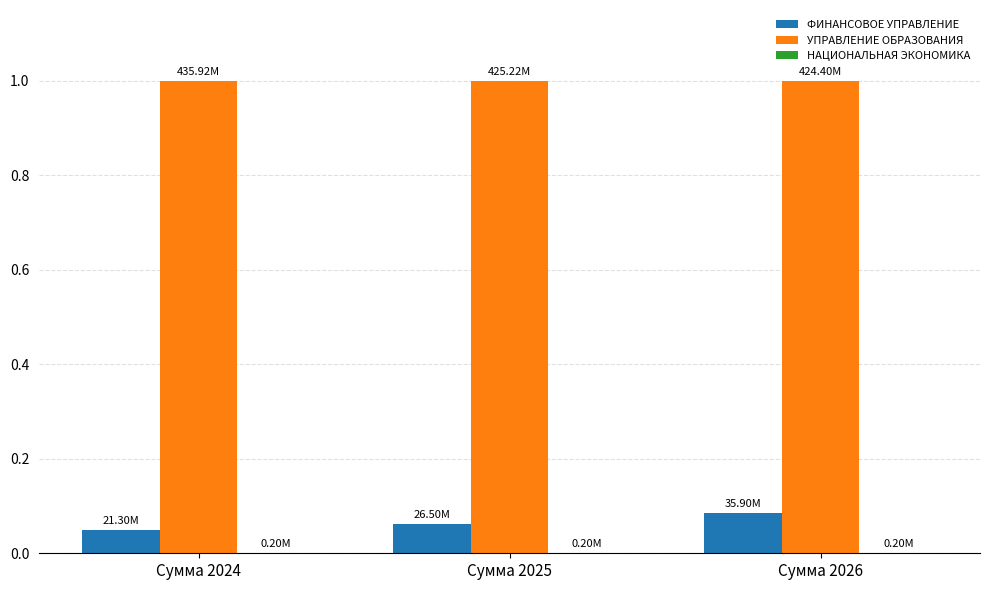

How many groups of bars are there?

3